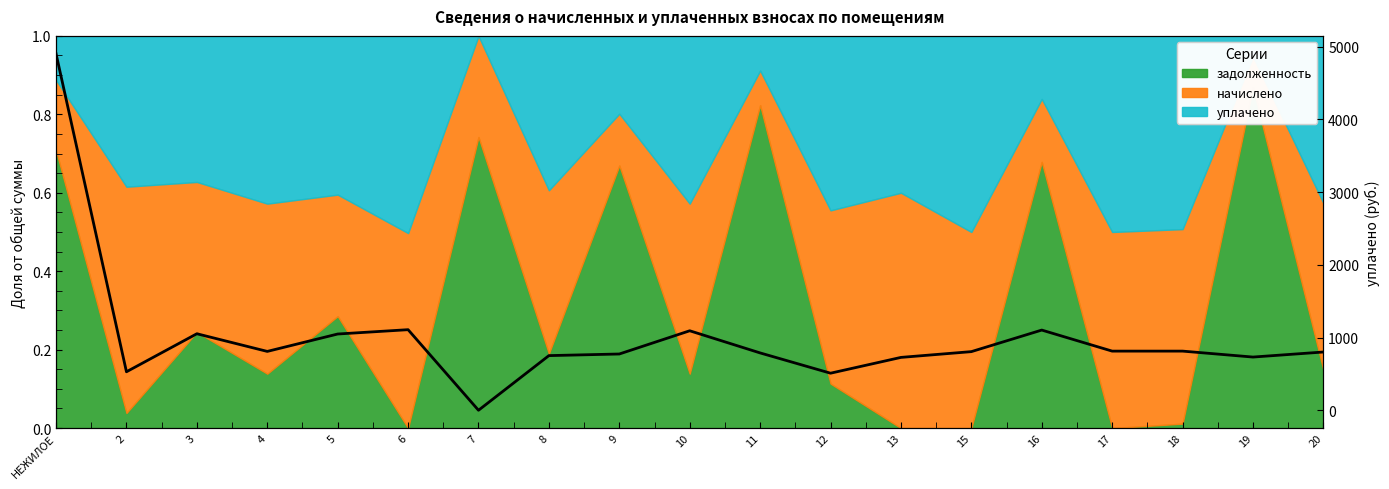

Rank the categories by value from lowest to highest.

7, 12, 2, 13, 19, 8, 9, 11, 20, 15, 4, 17, 18, 5, 3, 10, 16, 6, НЕЖИЛОЕ